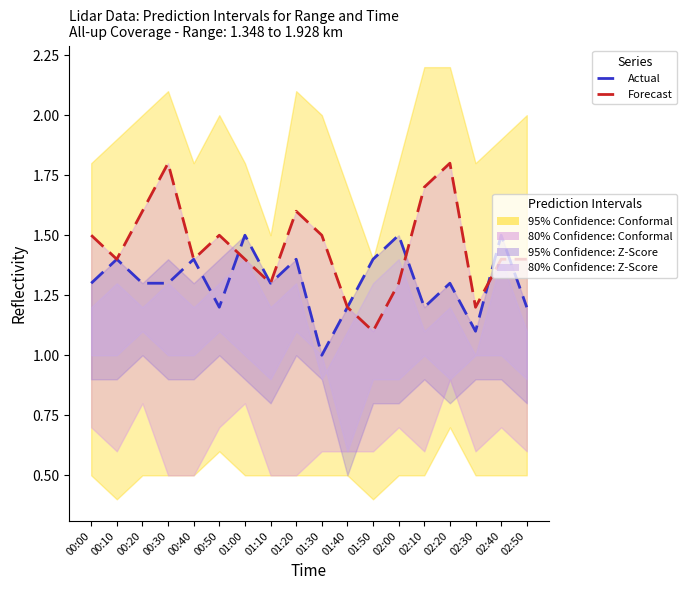

At which category is the sum across all series the highest?

00:30